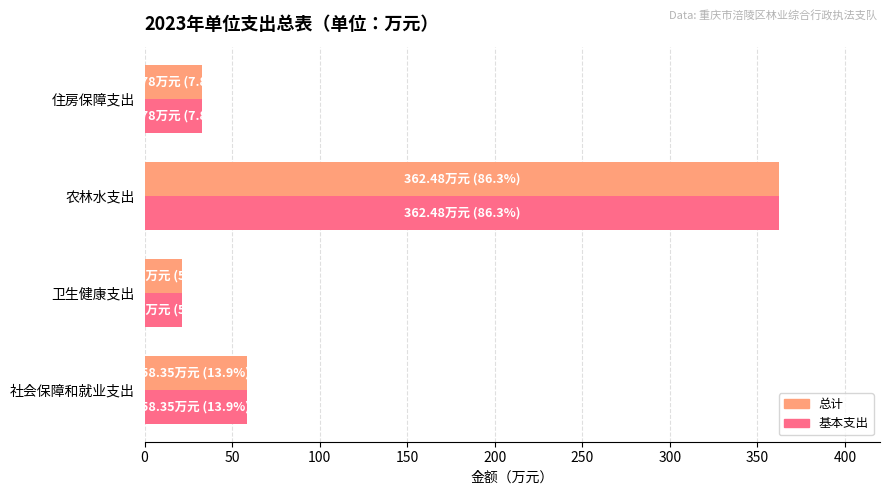

Rank the categories by 总计 value from highest to lowest.

农林水支出, 社会保障和就业支出, 住房保障支出, 卫生健康支出